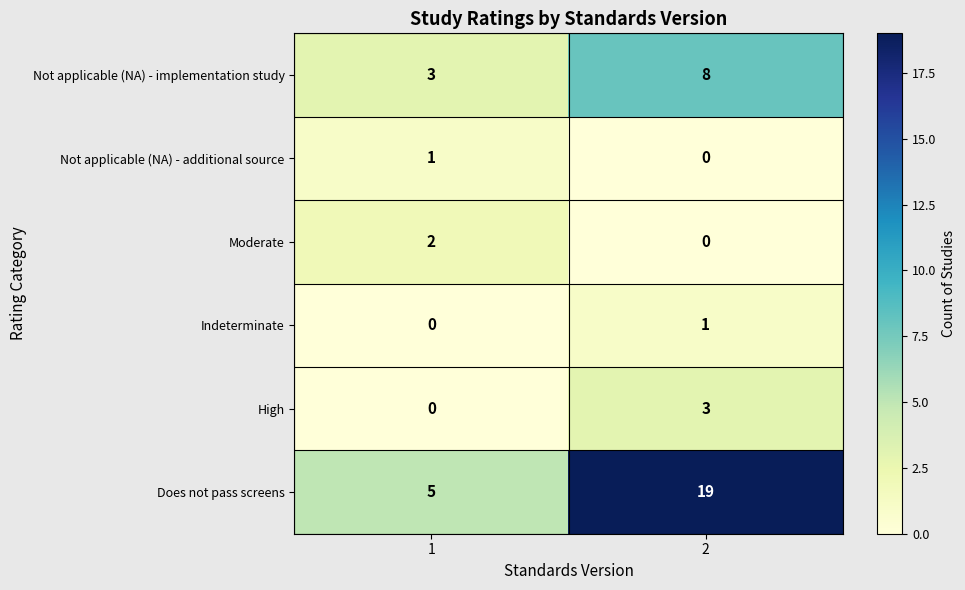

Which series has the largest range (max minus min)?

Does not pass screens